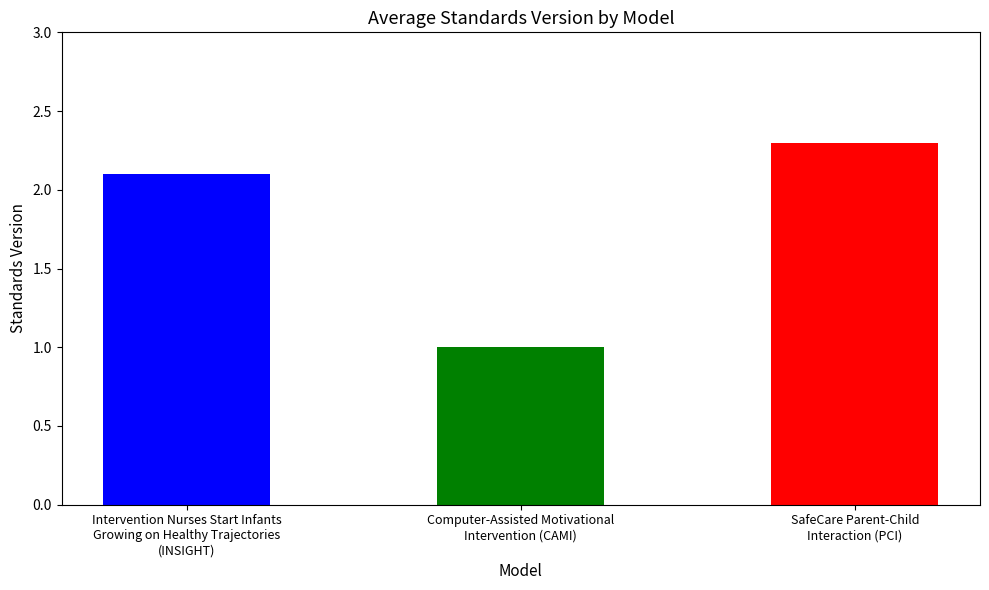

What is the value of the 3rd bar from the left?

2.3